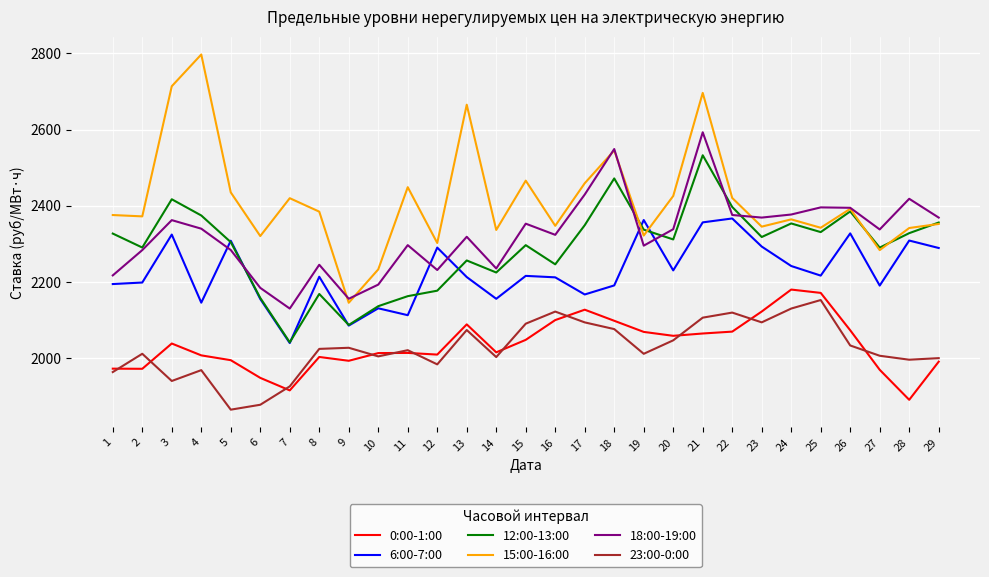

What is the spread (max minus min) of values at 25?

243.0